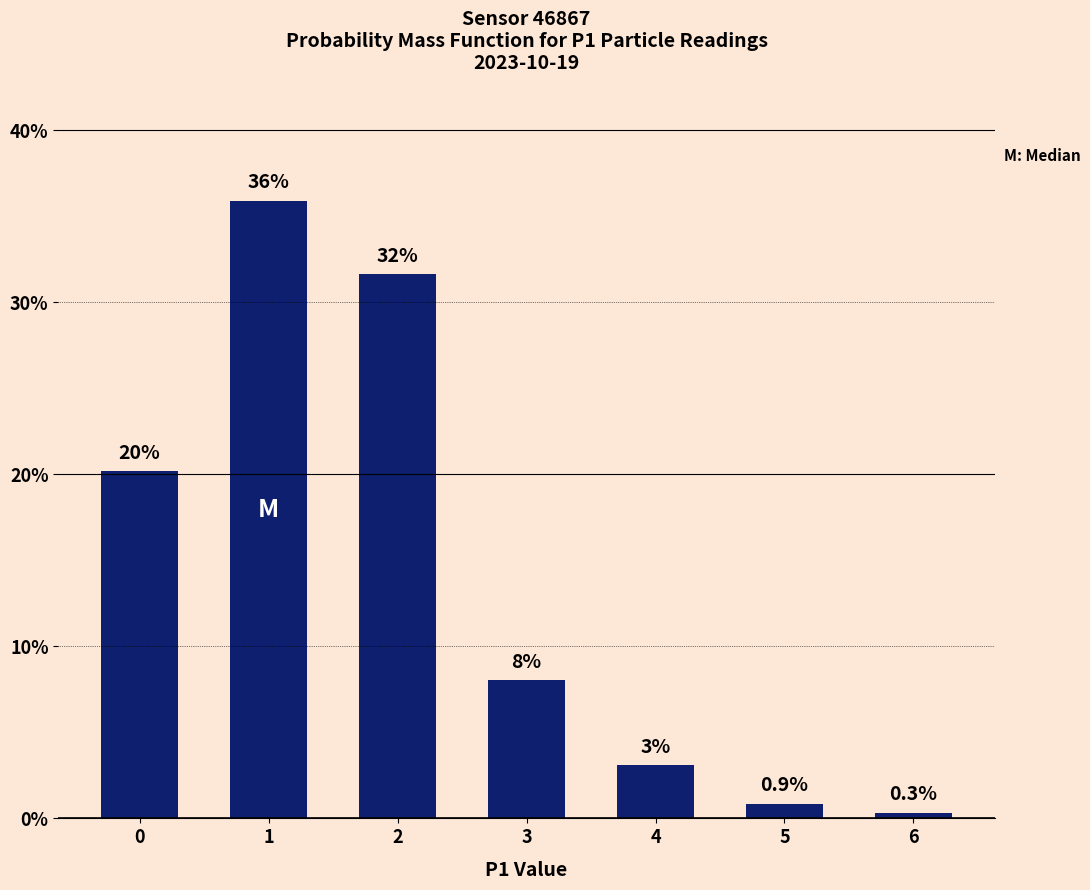

Between 1 and 5, which is larger?

1